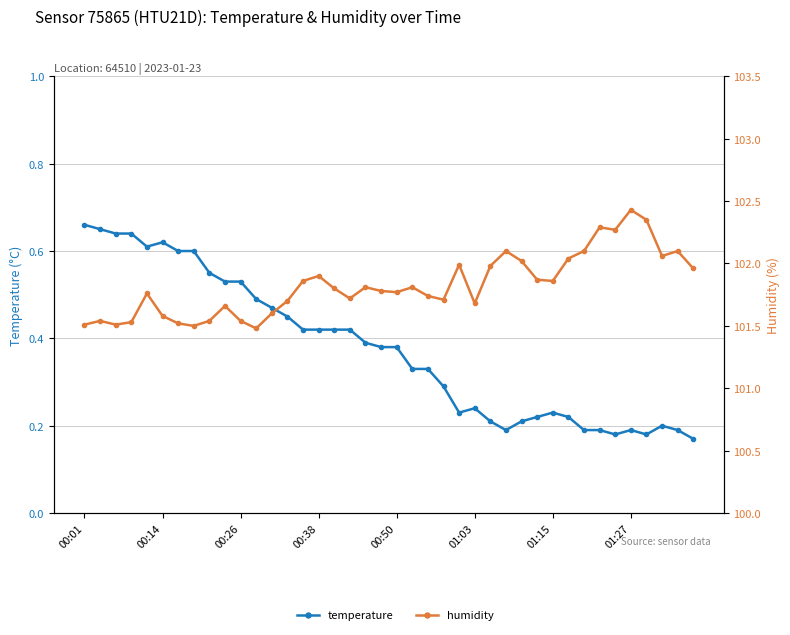

Is the value of temperature at 34 greater than the value of humidity at 32?

No